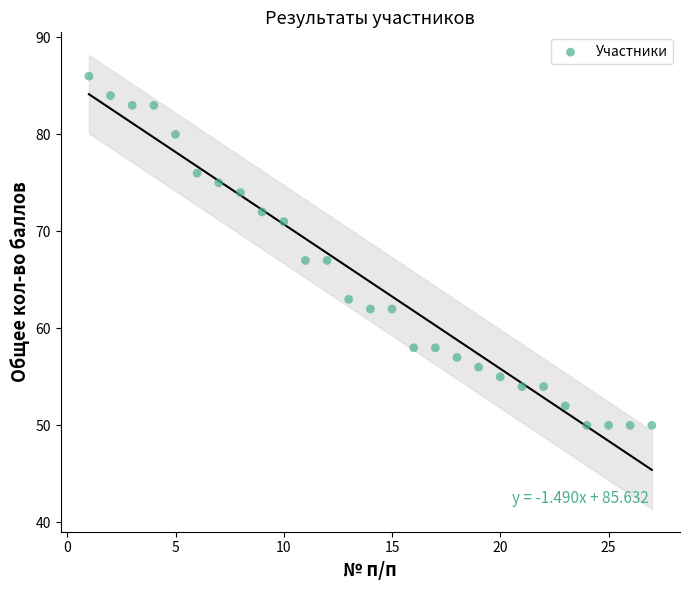

What is the range of X values (max minus min)?

26